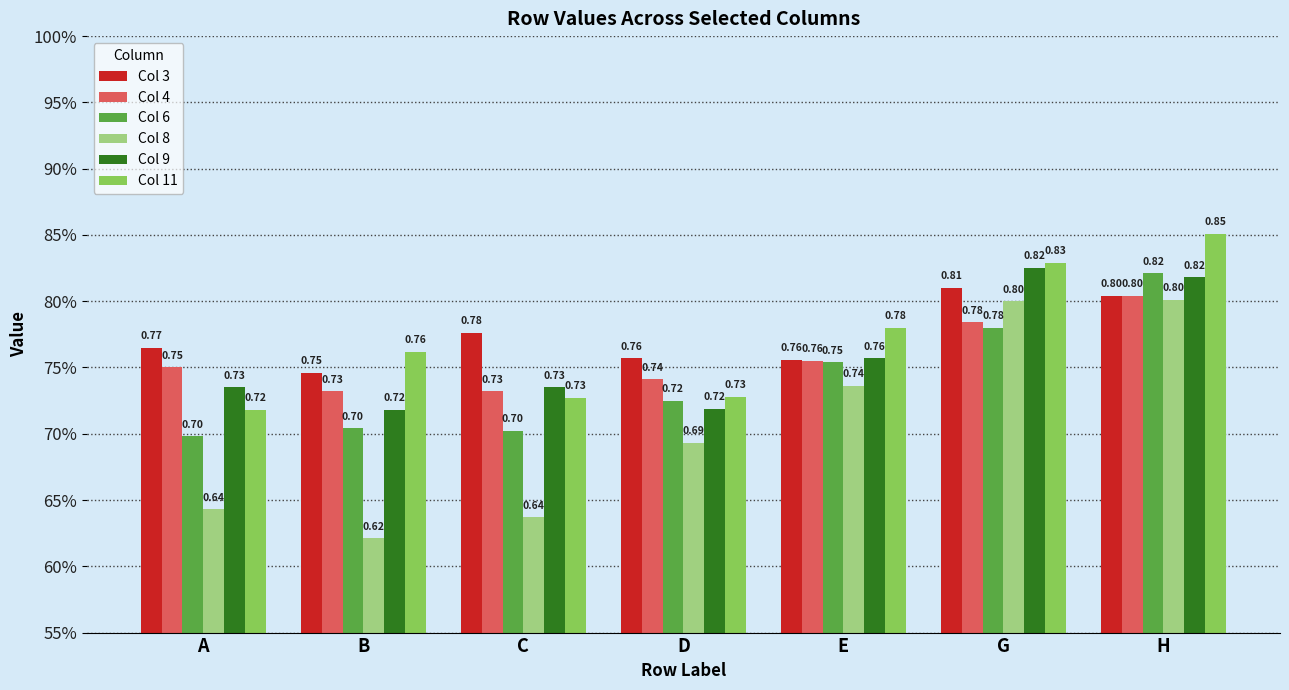

Does the chart contain any negative values?

No